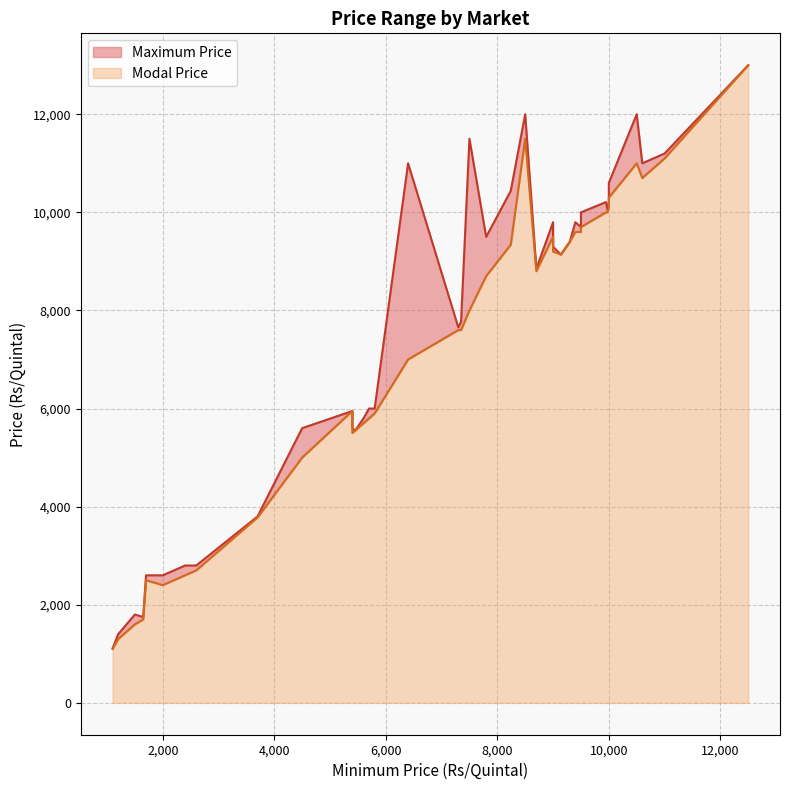

Which series has the largest range (max minus min)?

Modal Price